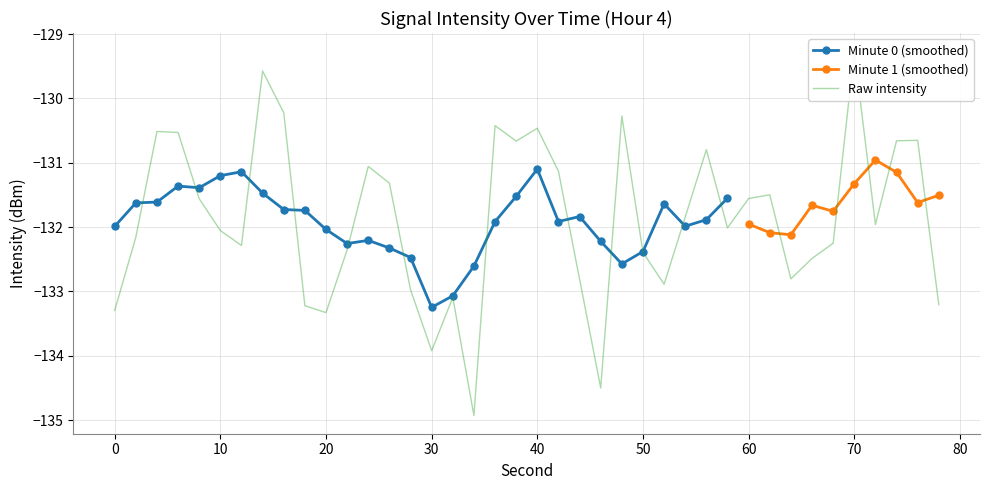

True or false: Minute 0 avg intensity has a value of -76.7 at 20.

False